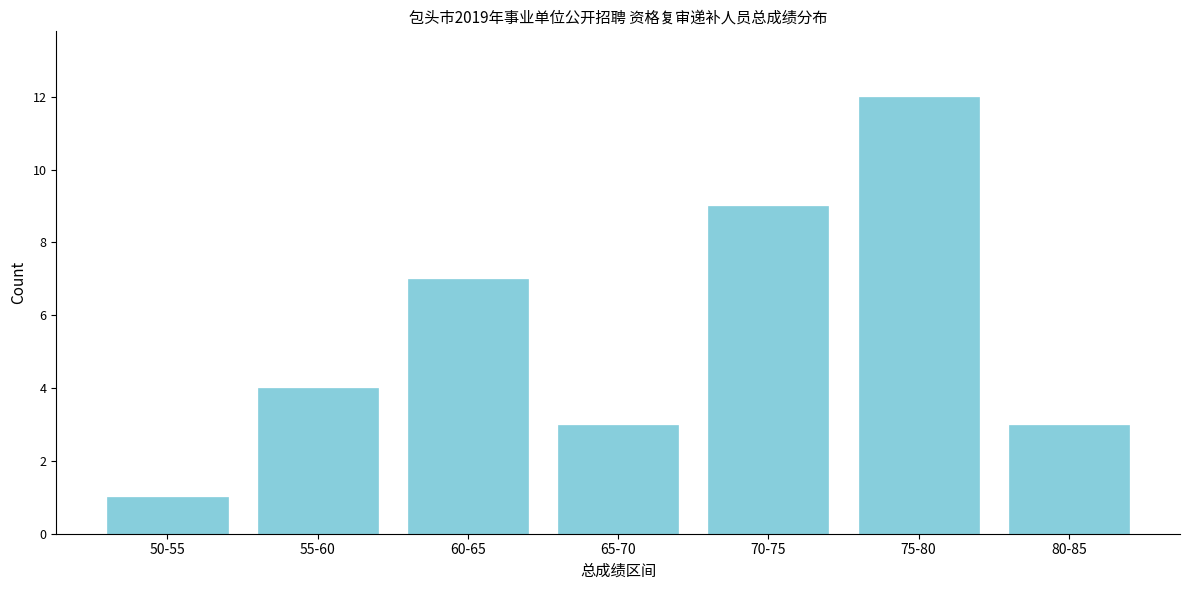

Reading right to left, extract all data points from this chart.

3	12	9	3	7	4	1